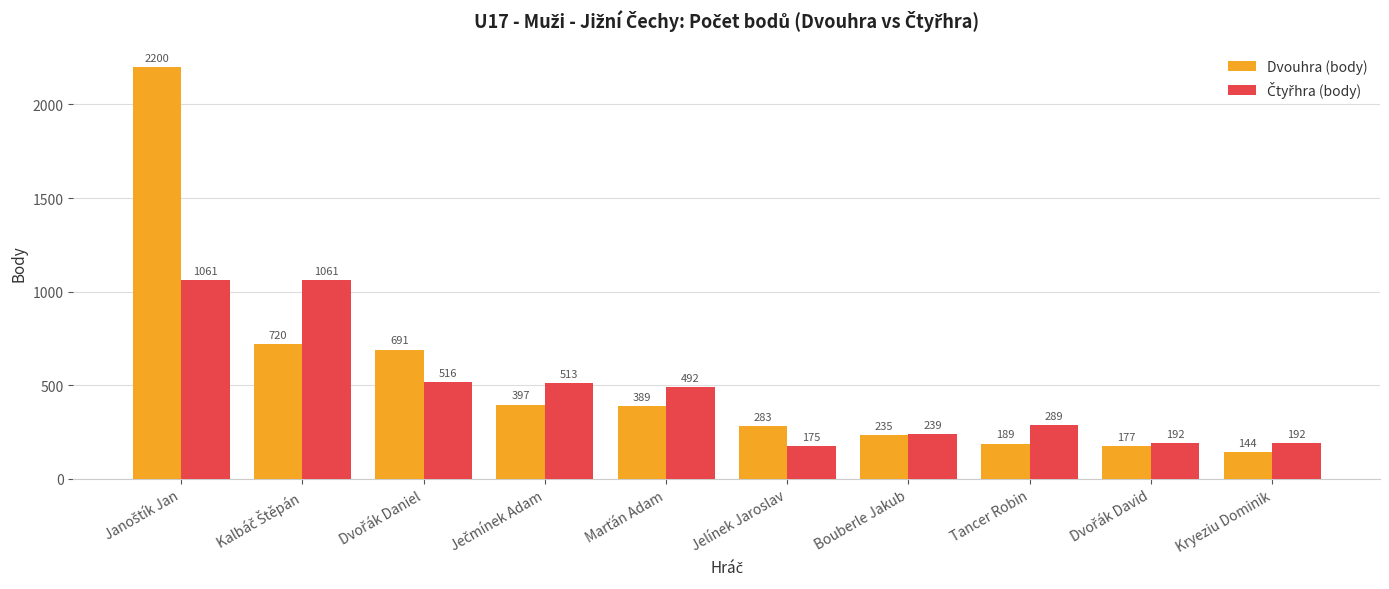

What is the spread (max minus min) of values at Jelínek Jaroslav?

108